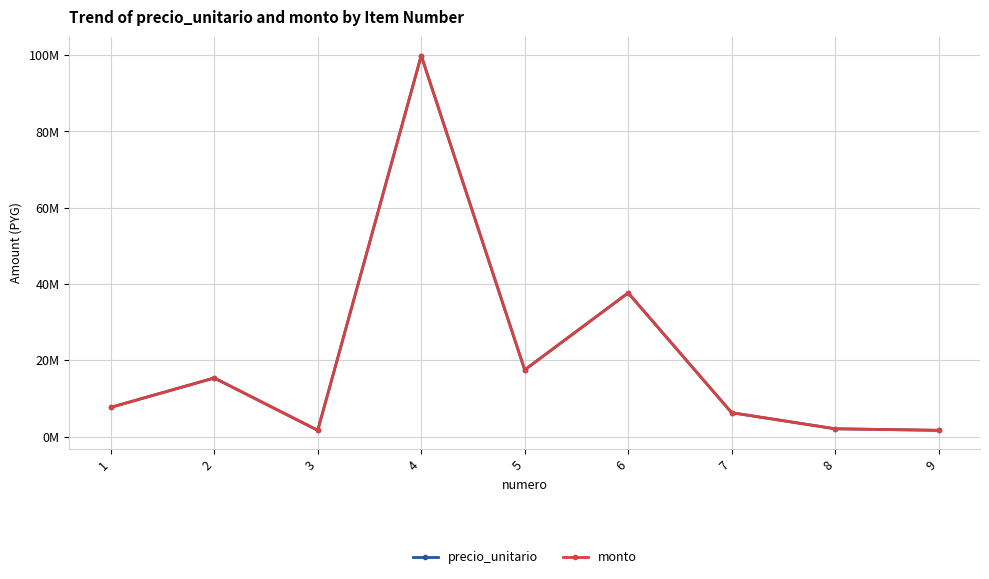

Is this an area chart (filled region under the line)?

No